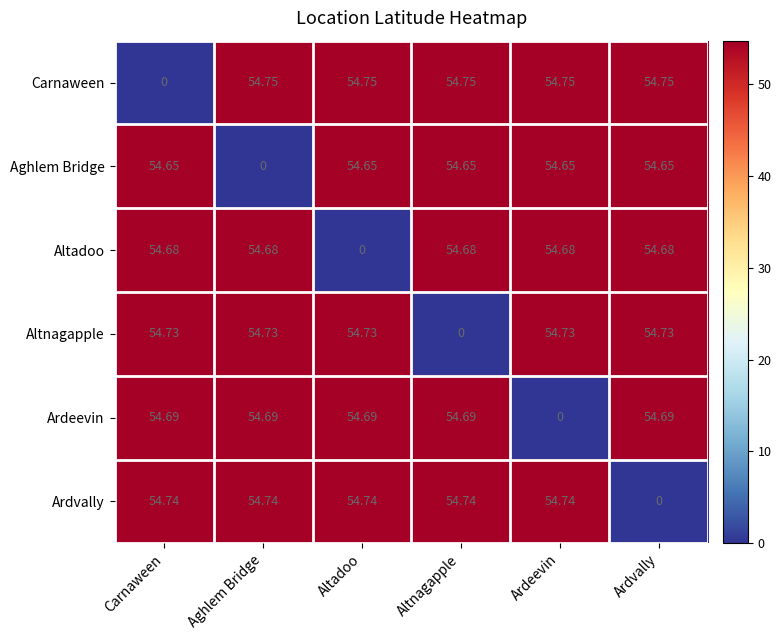

At Altnagapple, list the series in order from smallest to largest.

Altnagapple, Aghlem Bridge, Altadoo, Ardeevin, Ardvally, Carnaween